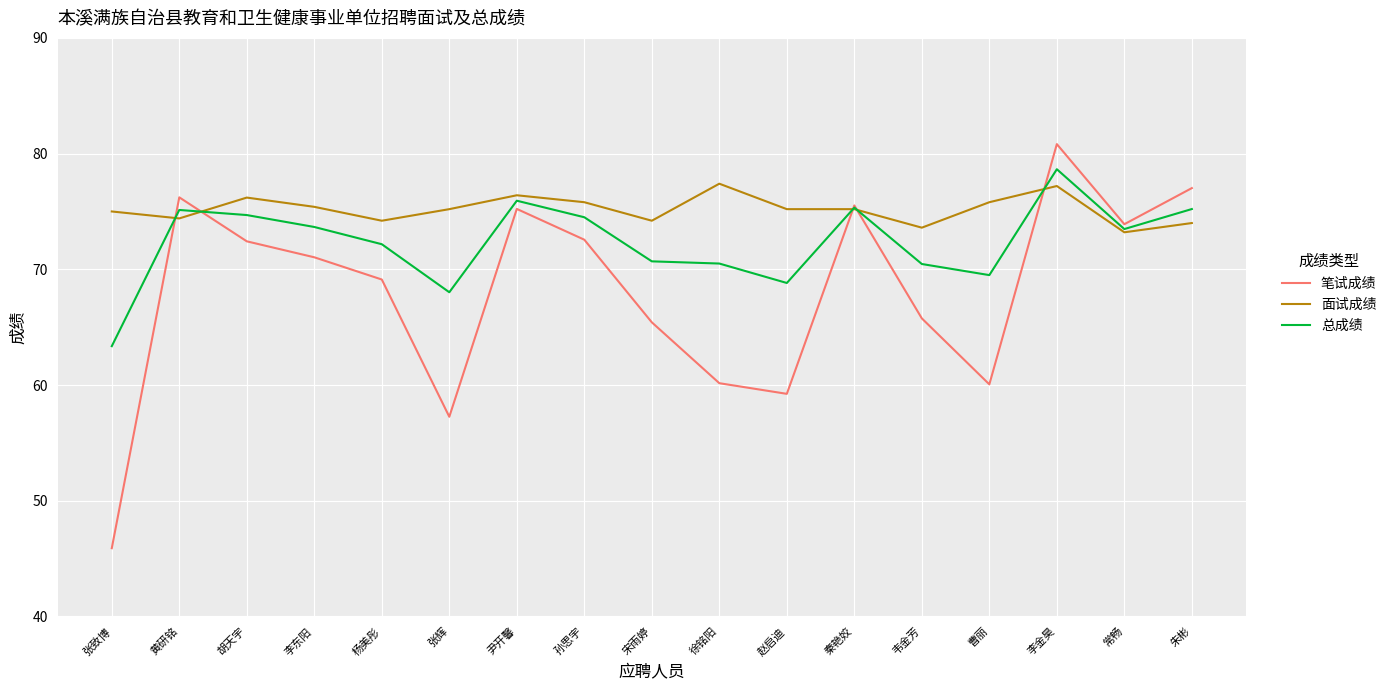

What position from the left is 张辉?

6